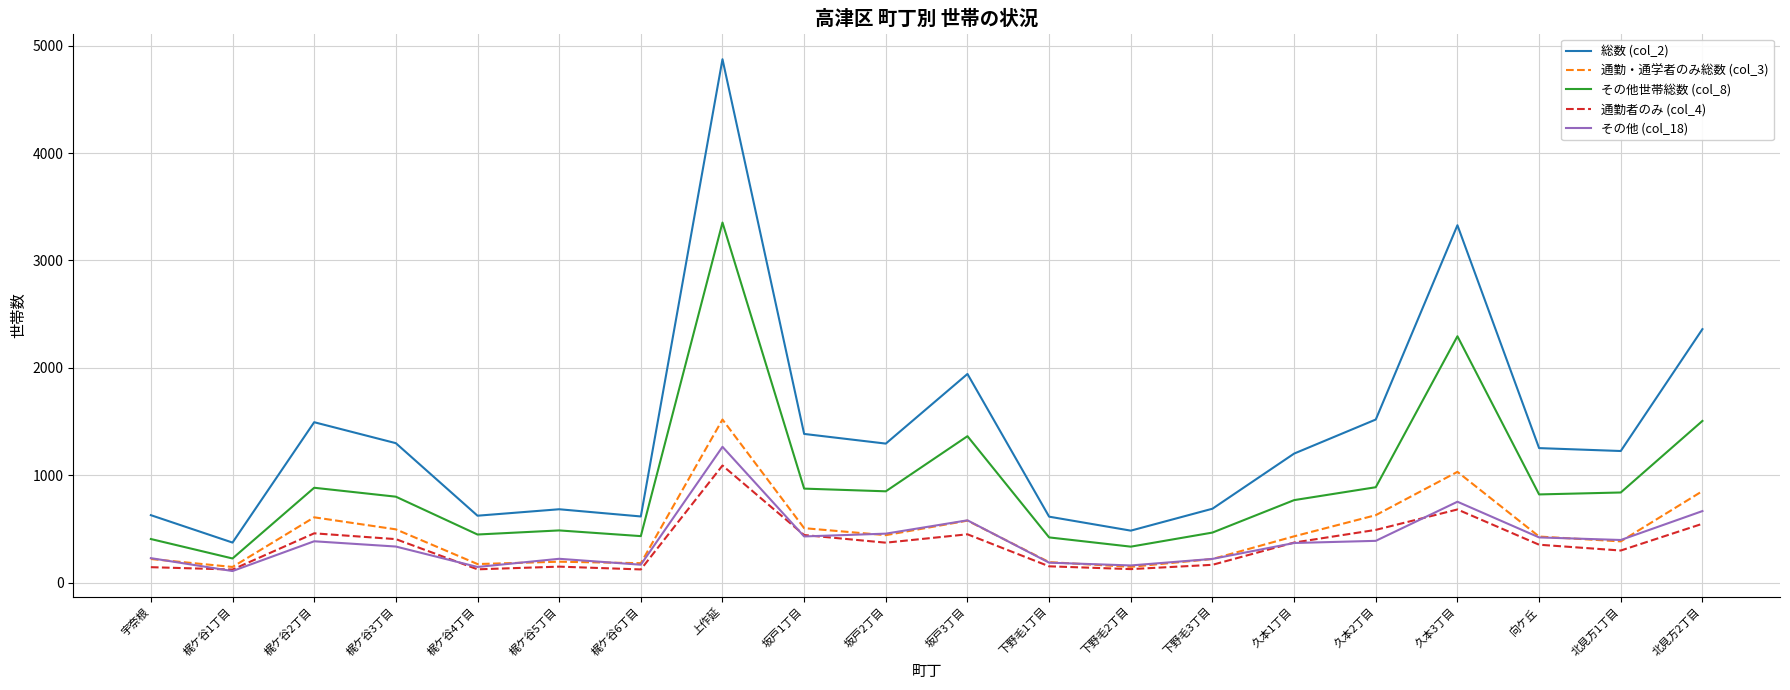

What is the approximate value of その他 (col_18) at 坂戸3丁目?

582